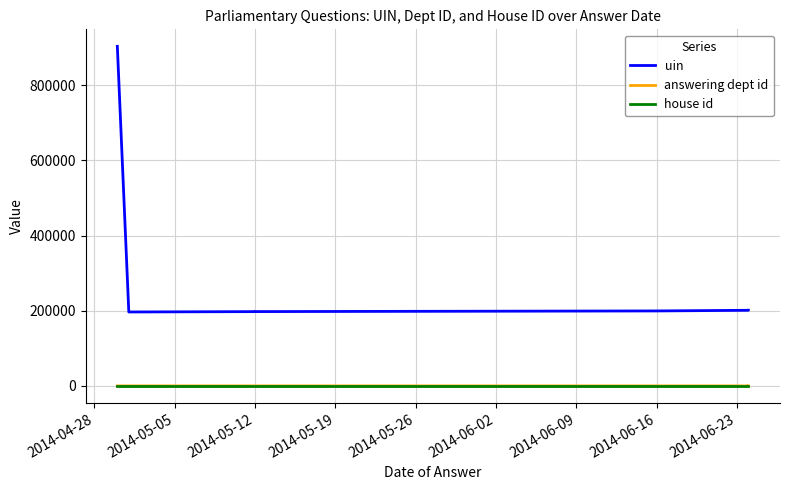

True or false: answering dept id has more than 2 interior local peaks.

False